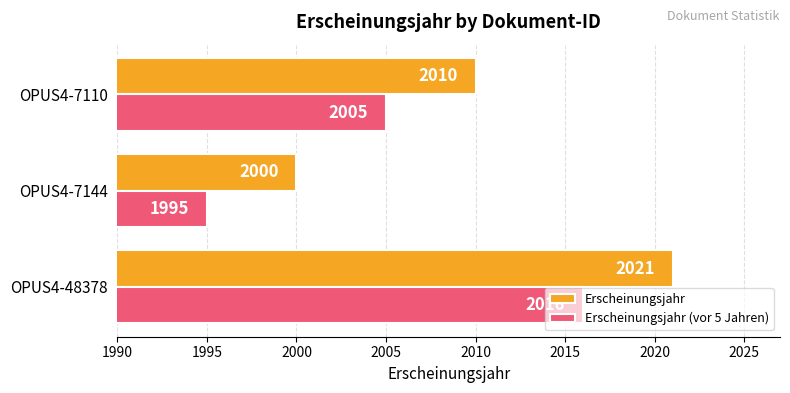

What is the spread (max minus min) of values at OPUS4-48378?

5